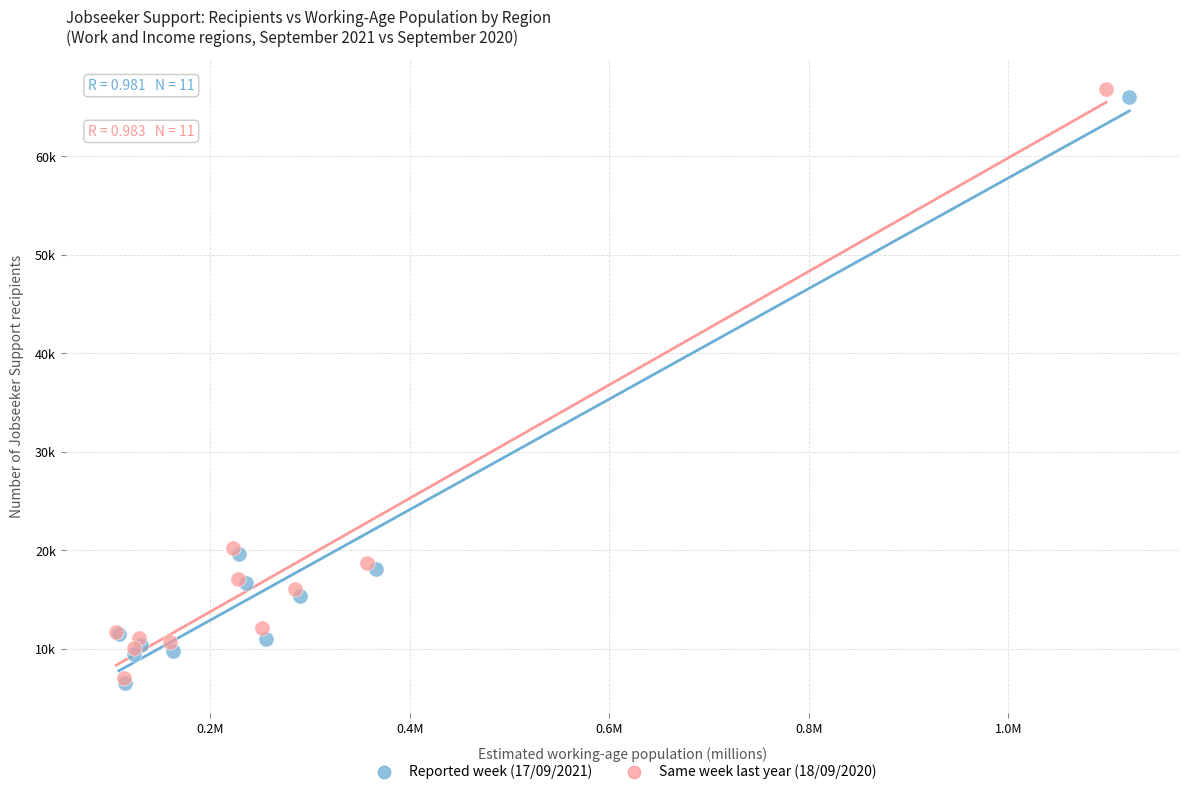

Which series has the widest spread of Y values?

Same week last year (18/09/2020)